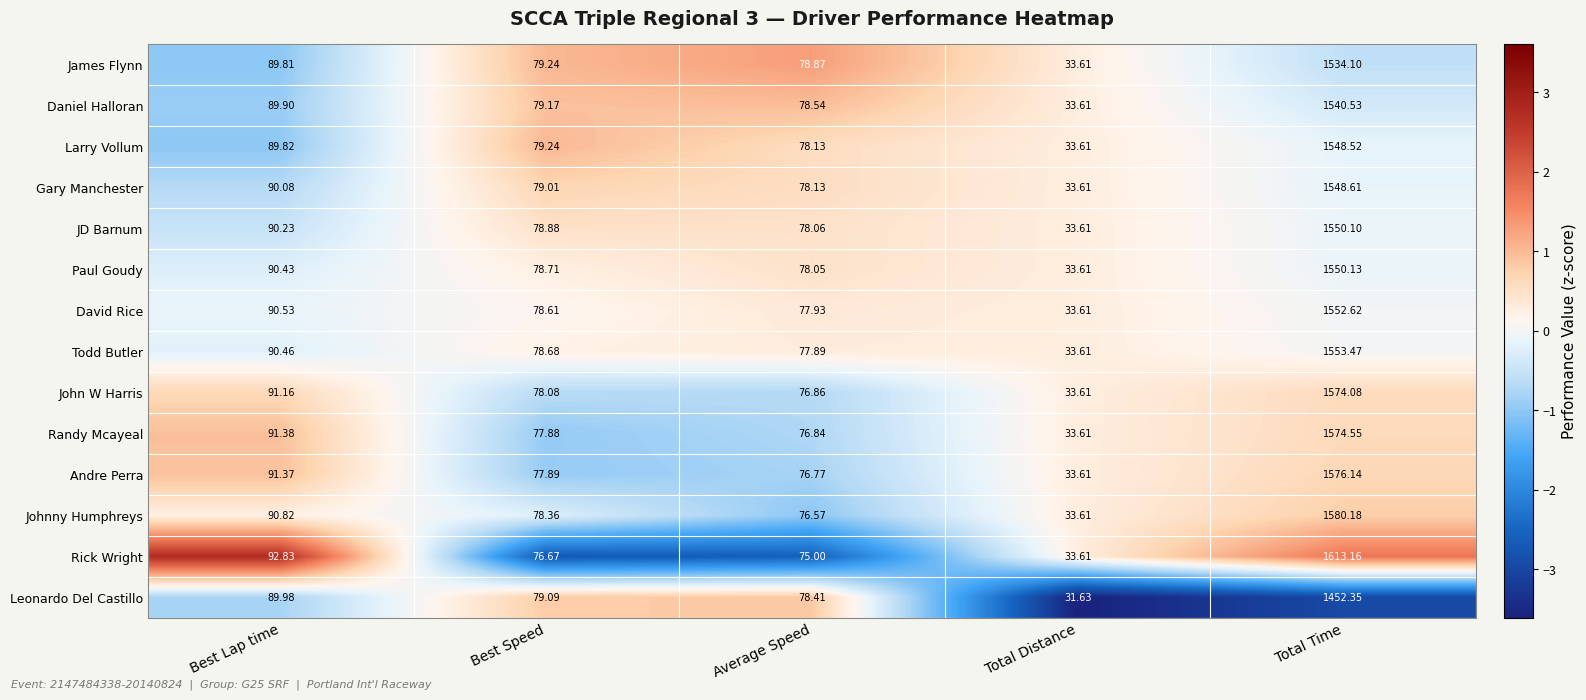

At Total Time, list the series in order from largest to smallest.

Rick Wright, Johnny Humphreys, Andre Perra, Randy Mcayeal, John W Harris, Todd Butler, David Rice, Paul Goudy, JD Barnum, Gary Manchester, Larry Vollum, Daniel Halloran, James Flynn, Leonardo Del Castillo